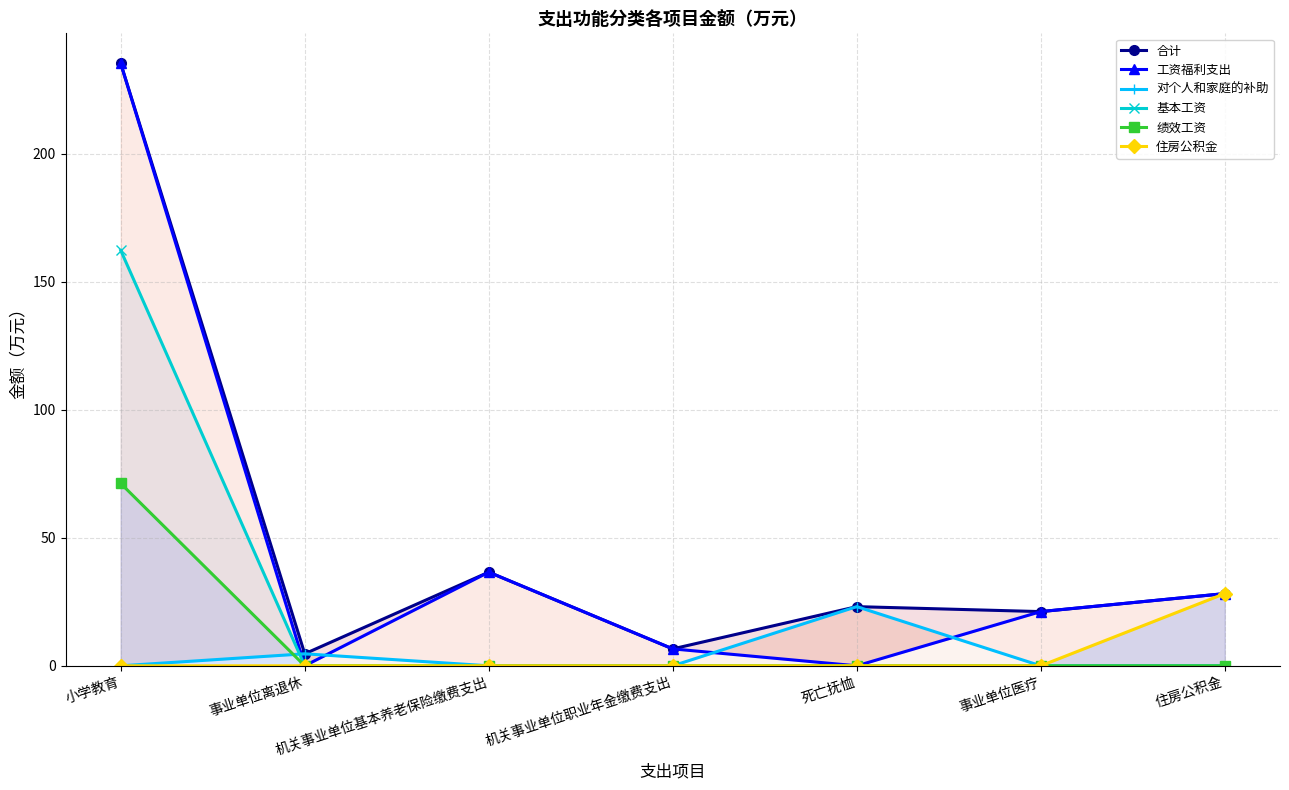

The 绩效工资 series shows 21.9 at 机关事业单位基本养老保险缴费支出. True or false?

False